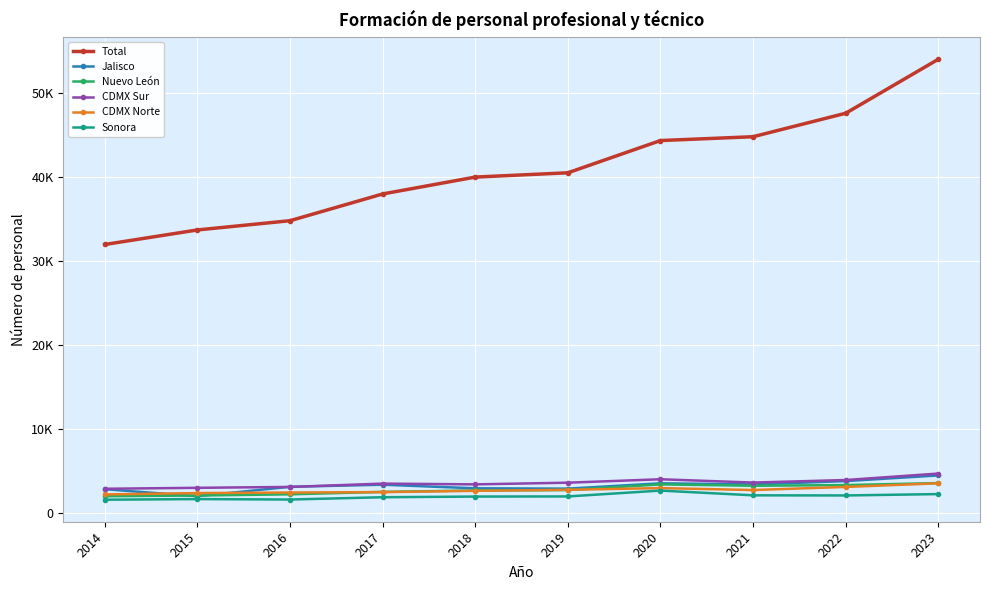

What are all the series names shown in the legend?

Total, Jalisco, Nuevo León, CDMX Sur, CDMX Norte, Sonora